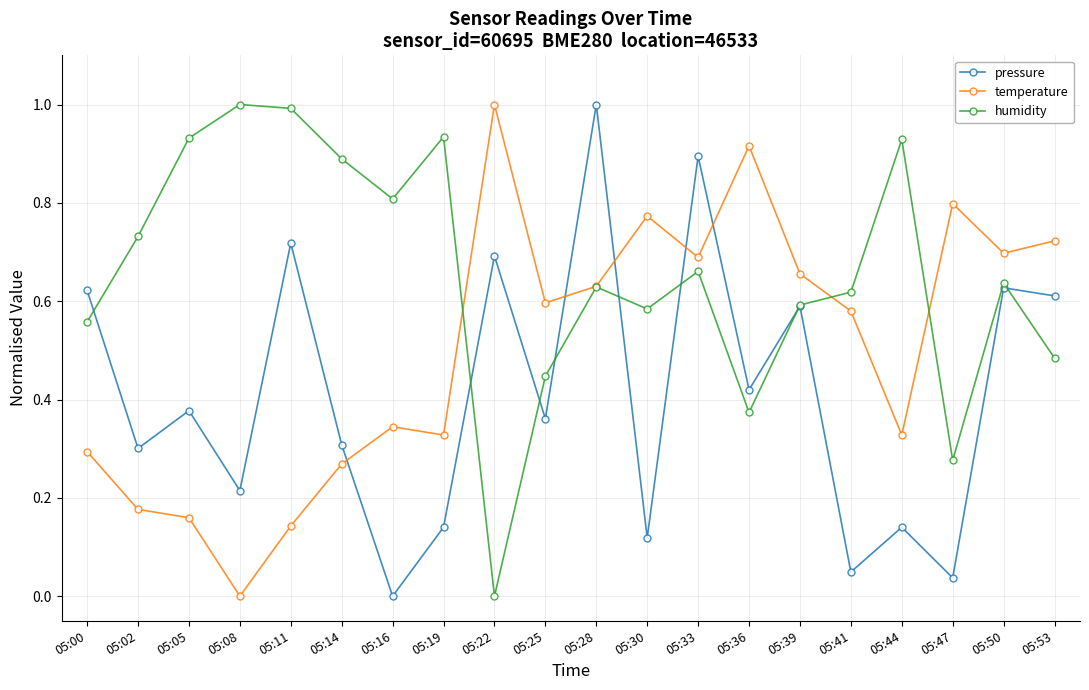

At 05:44, list the series in order from largest to smallest.

humidity, temperature, pressure